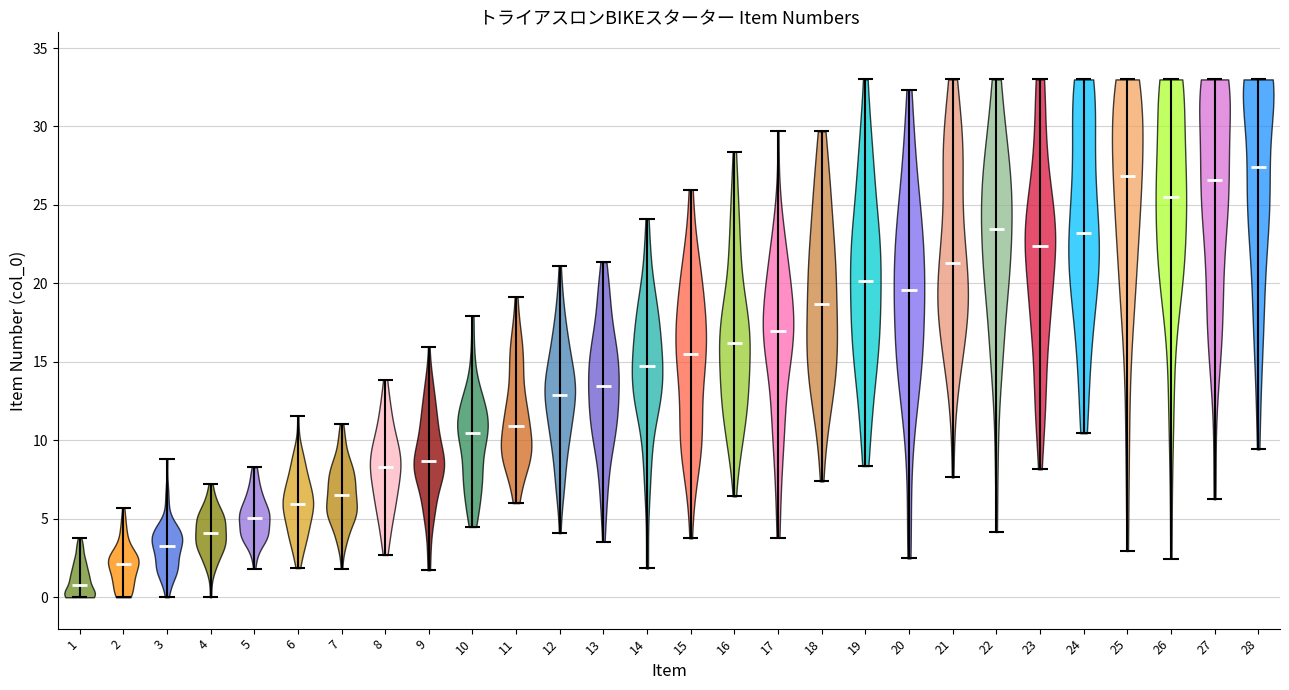

Reading left to right, read every violin against the y-axis: where its median line is, and the lowest and highest points it reaches. The values are not printed on the chart, so give them approximately, as read against the axis.

1: median line 1.0, lowest point 0.0, highest point 4.0
2: median line 2.0, lowest point 0.0, highest point 5.5
3: median line 3.5, lowest point 0.0, highest point 9.0
4: median line 4.0, lowest point 0.0, highest point 7.0
5: median line 5.0, lowest point 2.0, highest point 8.5
6: median line 6.0, lowest point 2.0, highest point 11.5
7: median line 6.5, lowest point 2.0, highest point 11.0
8: median line 8.5, lowest point 2.5, highest point 14.0
9: median line 8.5, lowest point 1.5, highest point 16.0
10: median line 10.5, lowest point 4.5, highest point 18.0
11: median line 11.0, lowest point 6.0, highest point 19.0
12: median line 13.0, lowest point 4.0, highest point 21.0
13: median line 13.5, lowest point 3.5, highest point 21.5
14: median line 14.5, lowest point 2.0, highest point 24.0
15: median line 15.5, lowest point 4.0, highest point 26.0
16: median line 16.0, lowest point 6.5, highest point 28.5
17: median line 17.0, lowest point 4.0, highest point 29.5
18: median line 18.5, lowest point 7.5, highest point 29.5
19: median line 20.0, lowest point 8.5, highest point 33.0
20: median line 19.5, lowest point 2.5, highest point 32.5
21: median line 21.5, lowest point 7.5, highest point 33.0
22: median line 23.5, lowest point 4.0, highest point 33.0
23: median line 22.5, lowest point 8.0, highest point 33.0
24: median line 23.0, lowest point 10.5, highest point 33.0
25: median line 27.0, lowest point 3.0, highest point 33.0
26: median line 25.5, lowest point 2.5, highest point 33.0
27: median line 26.5, lowest point 6.0, highest point 33.0
28: median line 27.5, lowest point 9.5, highest point 33.0